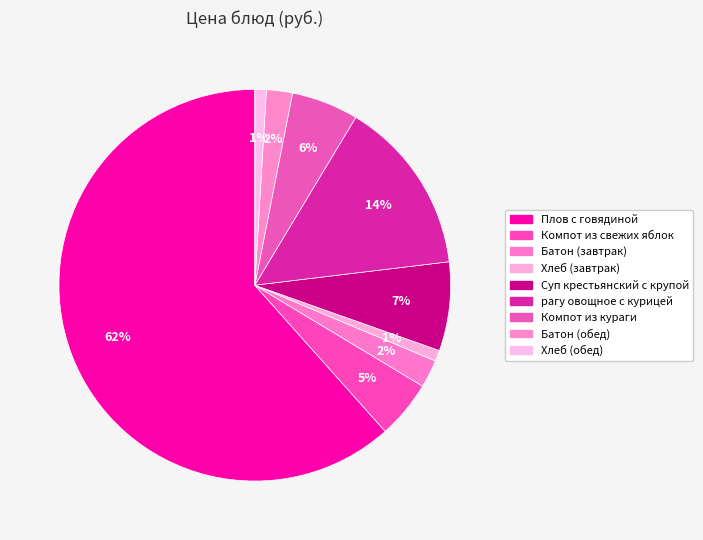

How many slices are in this pie chart?

9